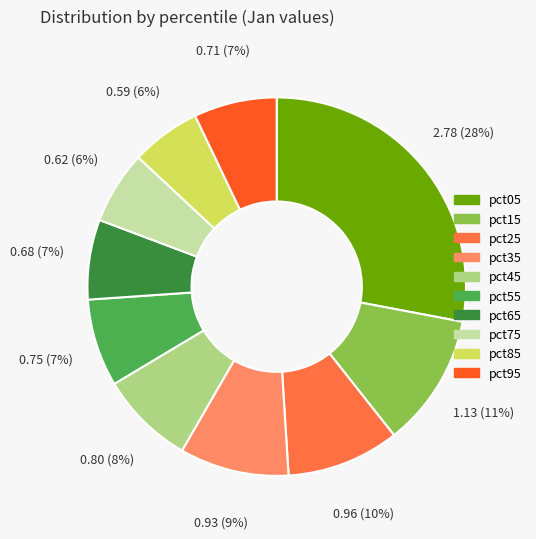

To the nearest percent, what is the difference between the pct05 and pct35 slice percentages?

19%